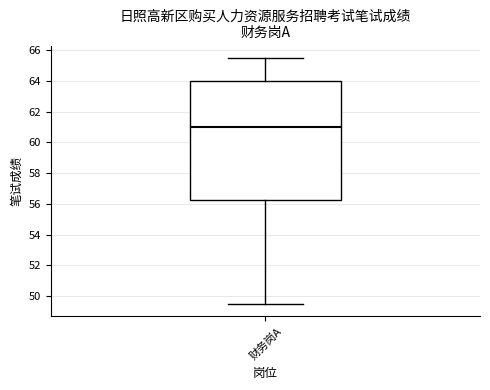

Transcribe this box plot: give where the median line is, the range the box spans, and where the two whiskers end, as read against the y-axis. The values are not printed on the chart, so give them approximately, as read against the axis.

median 61.0, box 56.2 to 64.0, whiskers 49.6 to 65.6